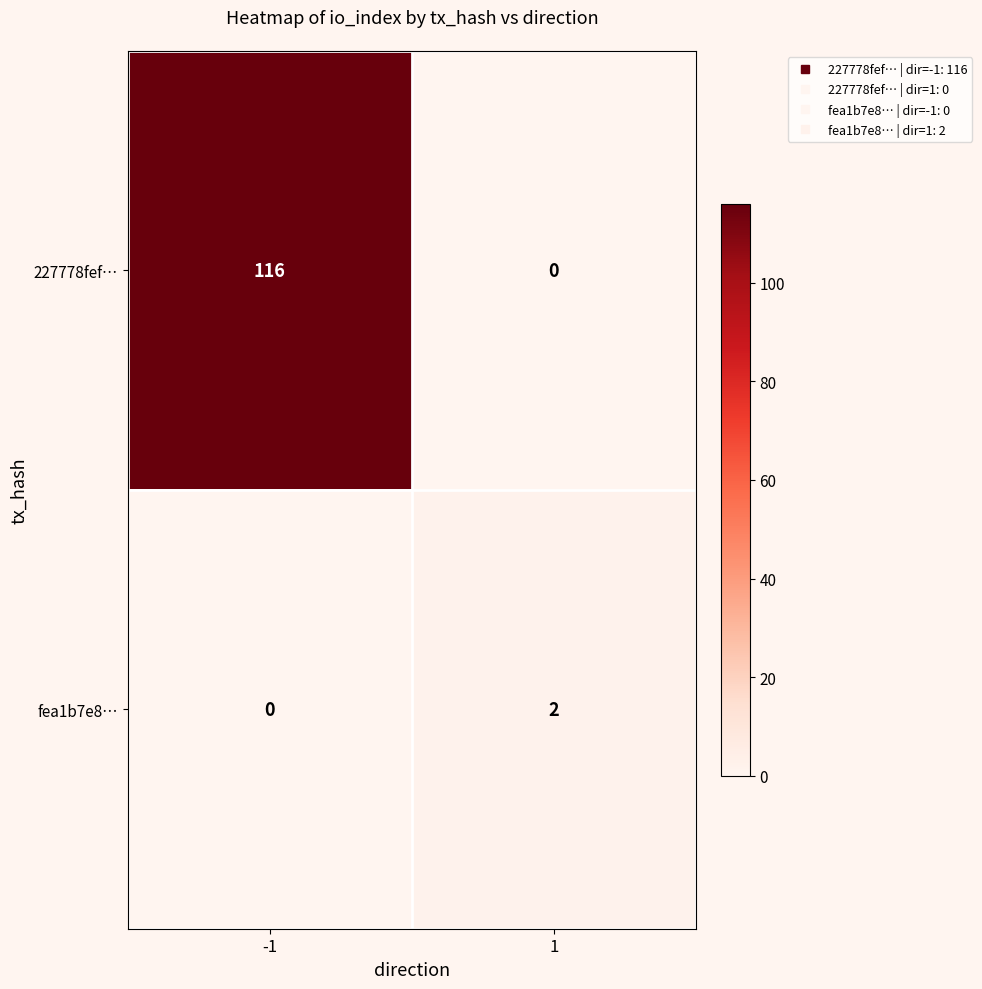

Which series has the largest range (max minus min)?

227778fef…